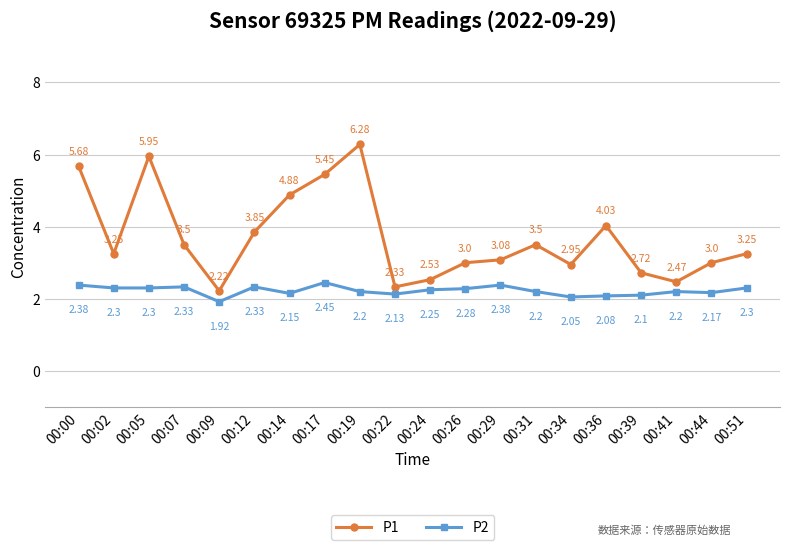

Rank the series by their maximum value, from highest to lowest.

P1, P2